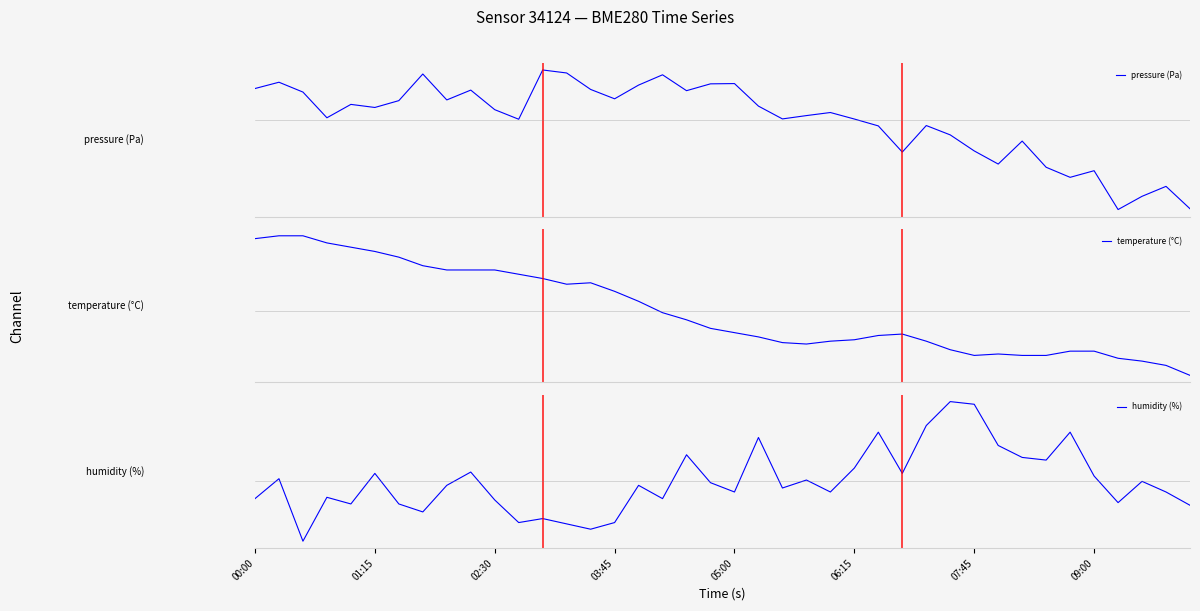

What is the spread (max minus min) of values at 22?

0.2